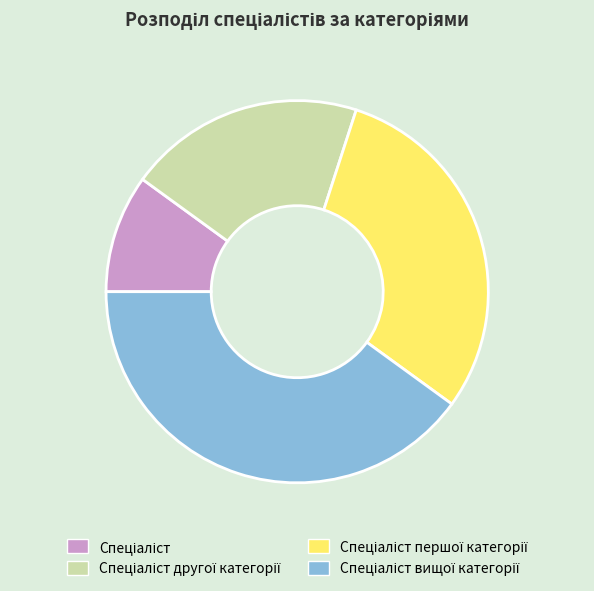

Is there a majority slice in this chart?

No